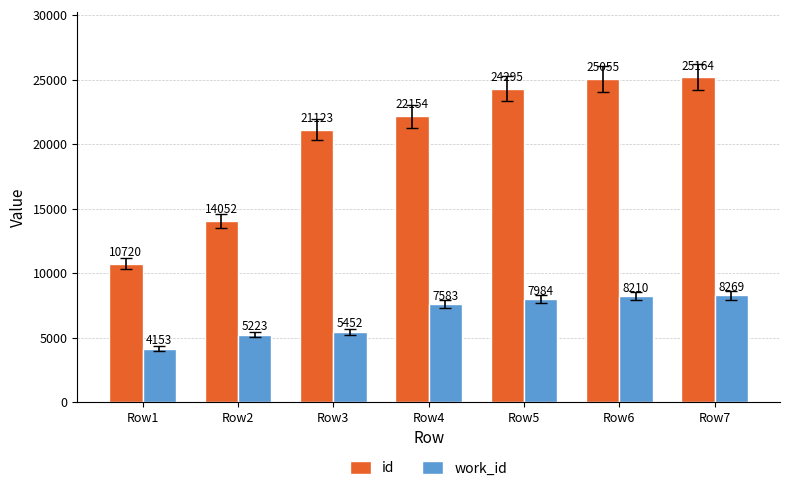

The work_id series shows 14488 at Row6. True or false?

False